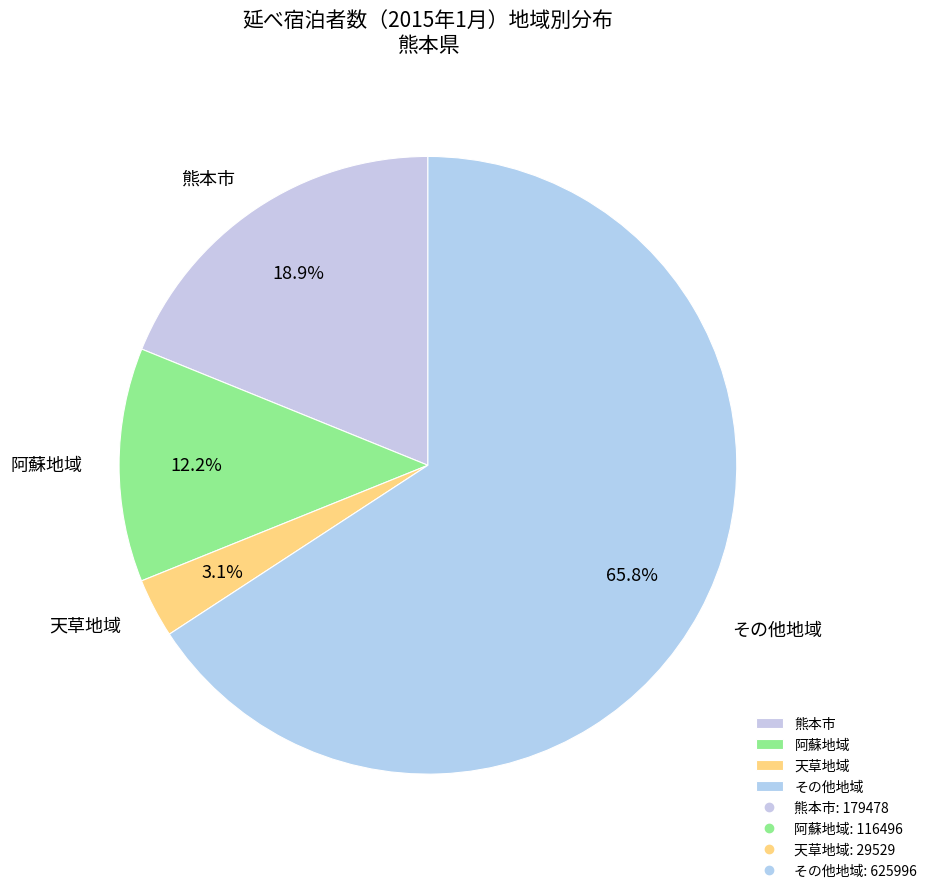

What percentage do 熊本市 and 阿蘇地域 together represent?

31.1%